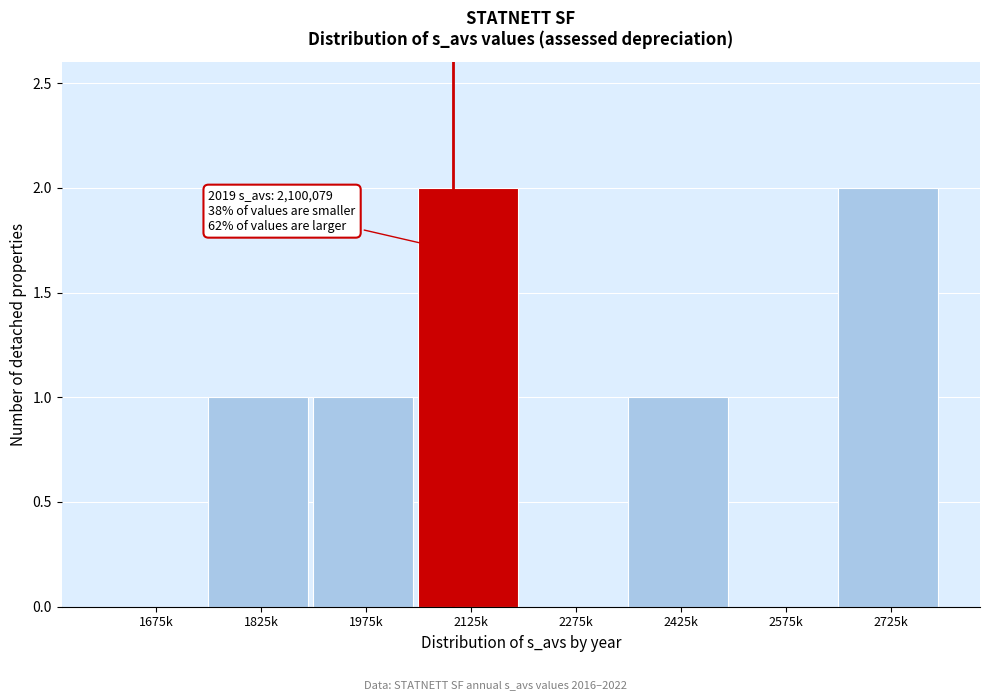

Reading left to right, what are all the values shown in this chart?

1675k=0	1825k=1	1975k=1	2125k=2	2275k=0	2425k=1	2575k=0	2725k=2